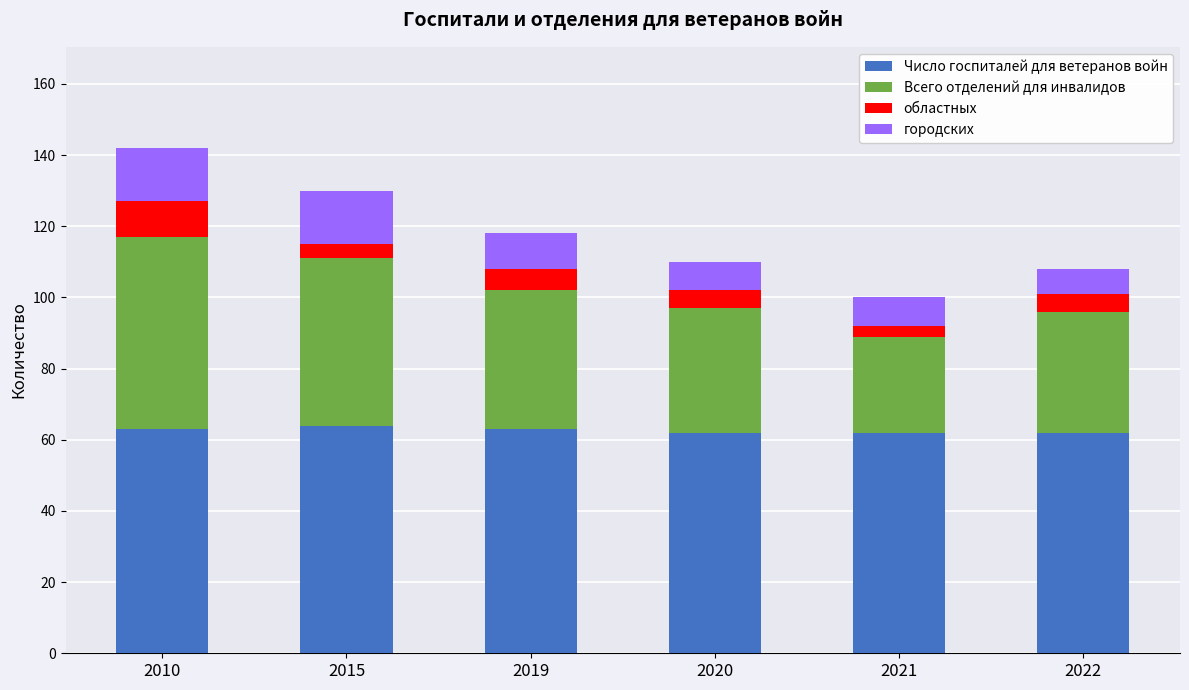

Does the chart contain any negative values?

No